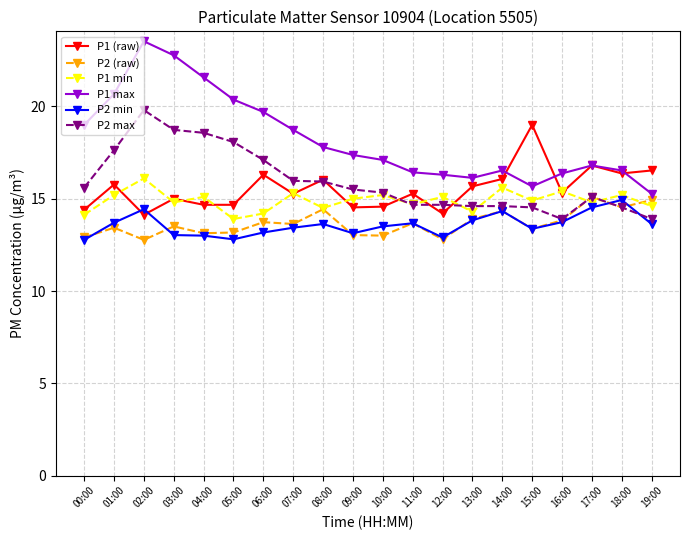

True or false: P1 max and P2 min intersect in this chart.

False